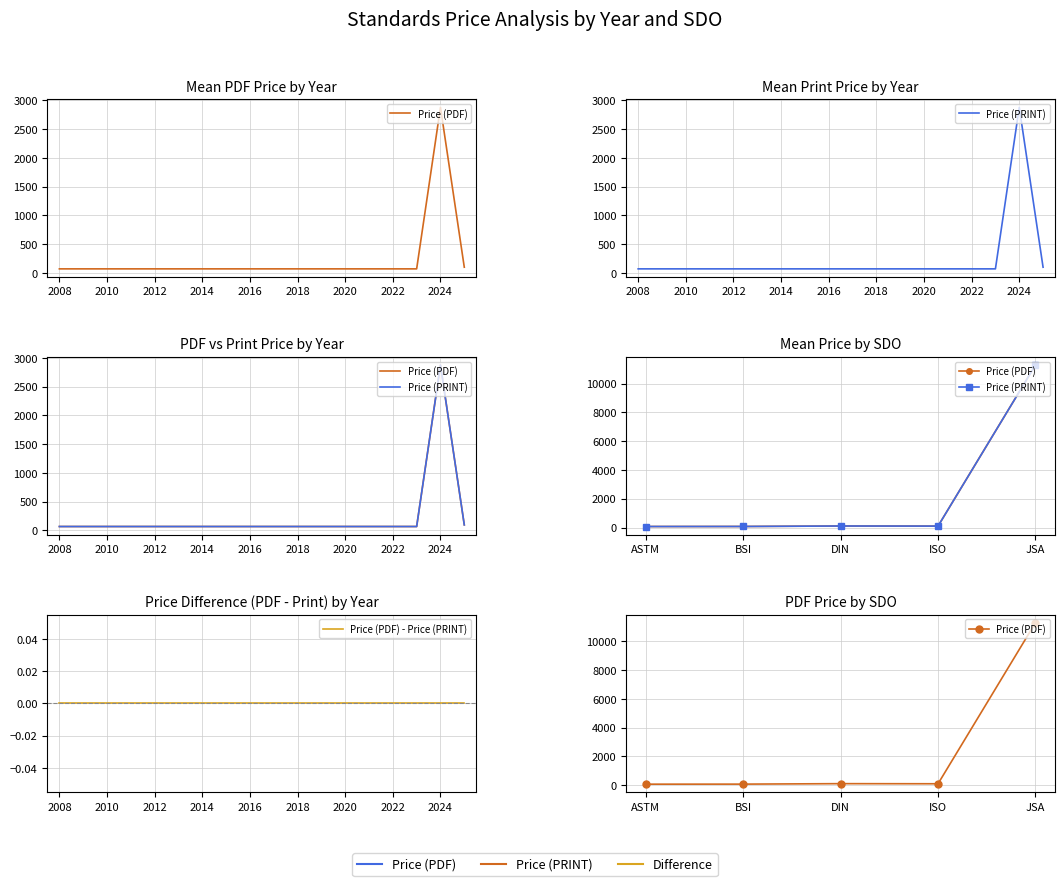

How many values in the Price (PRINT) series are below 98?

2